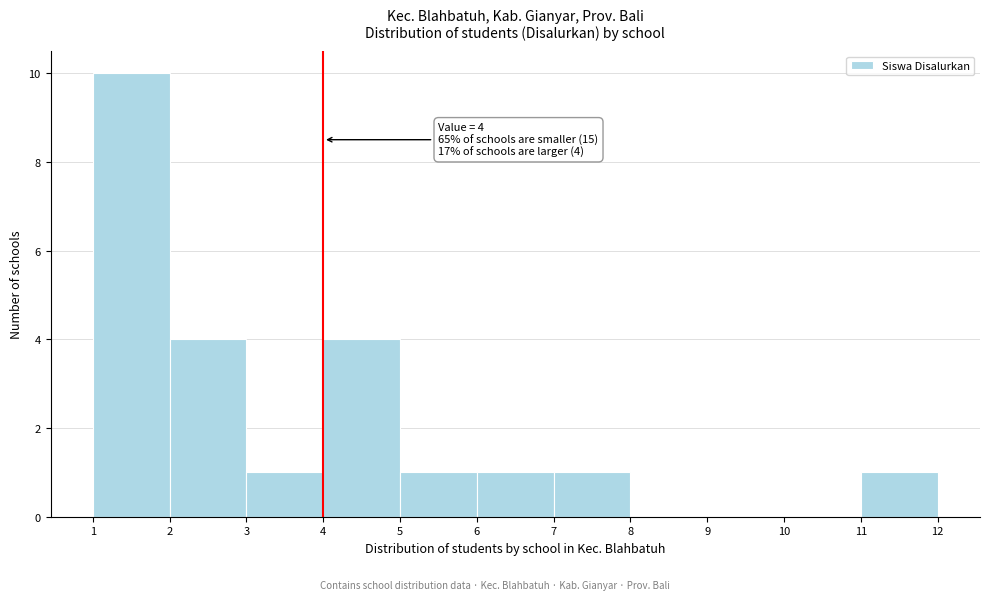

Which range on the x-axis has the tallest bar?

1 to 2